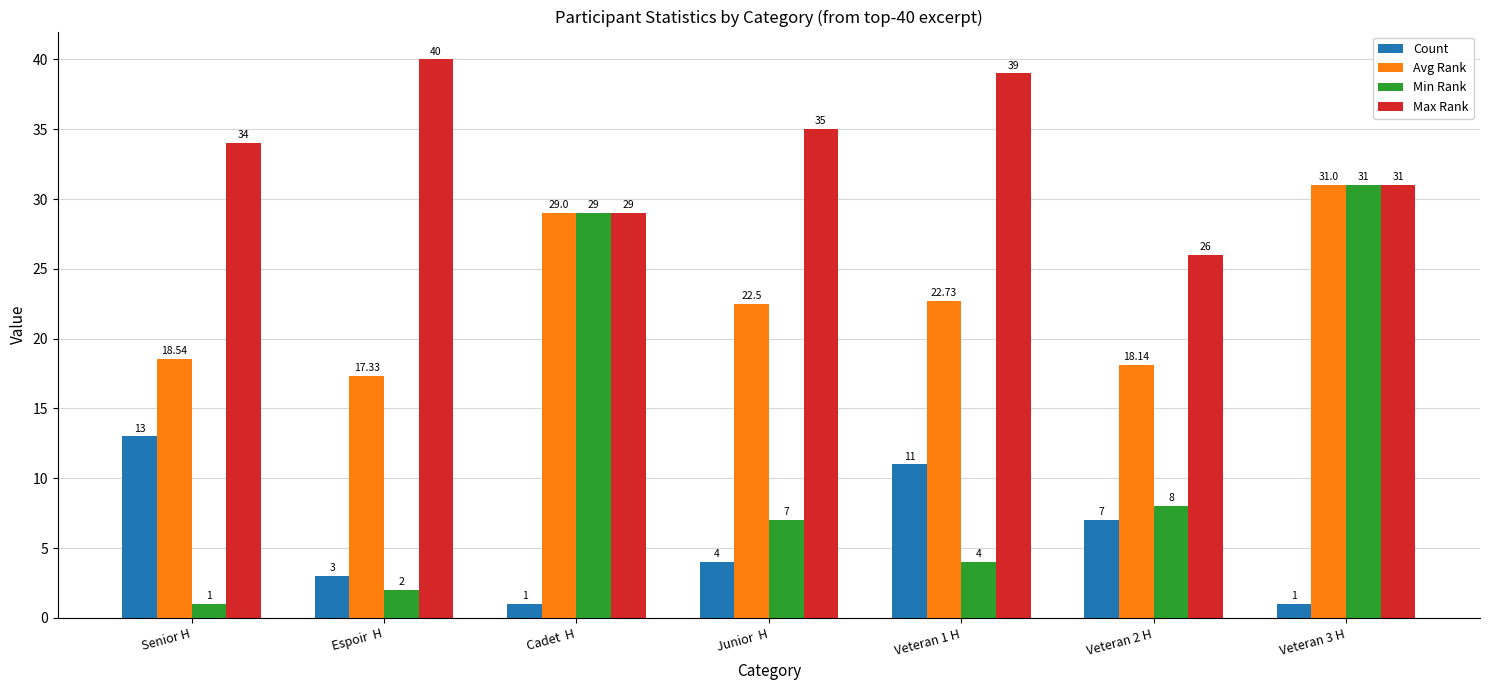

Rank the categories by Min Rank value from lowest to highest.

Senior H, Espoir  H, Veteran 1 H, Junior  H, Veteran 2 H, Cadet  H, Veteran 3 H